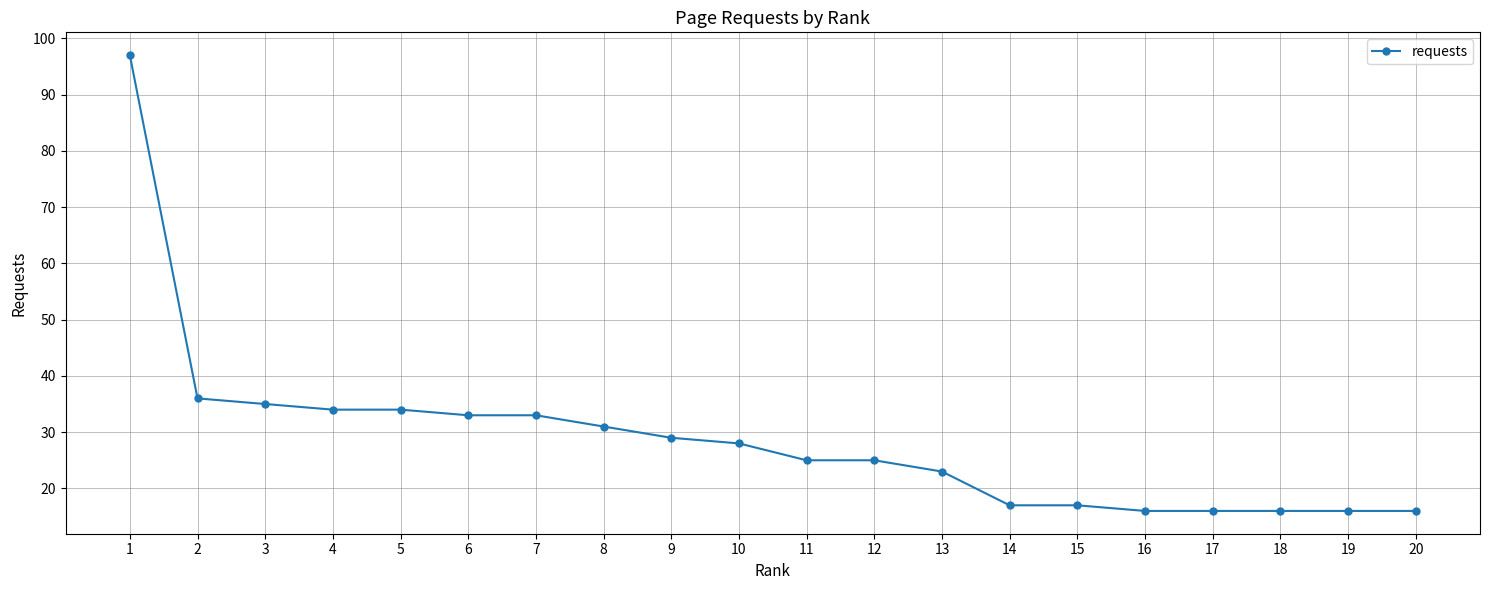

Where is the data nearest to the value 56?

2